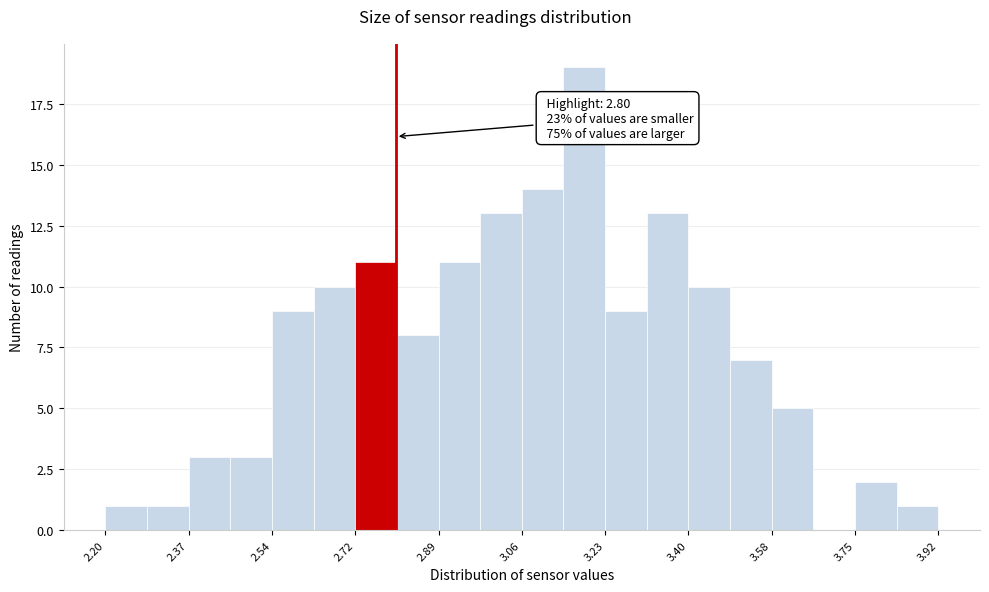

Which range on the x-axis has the tallest bar?

3.146 to 3.232